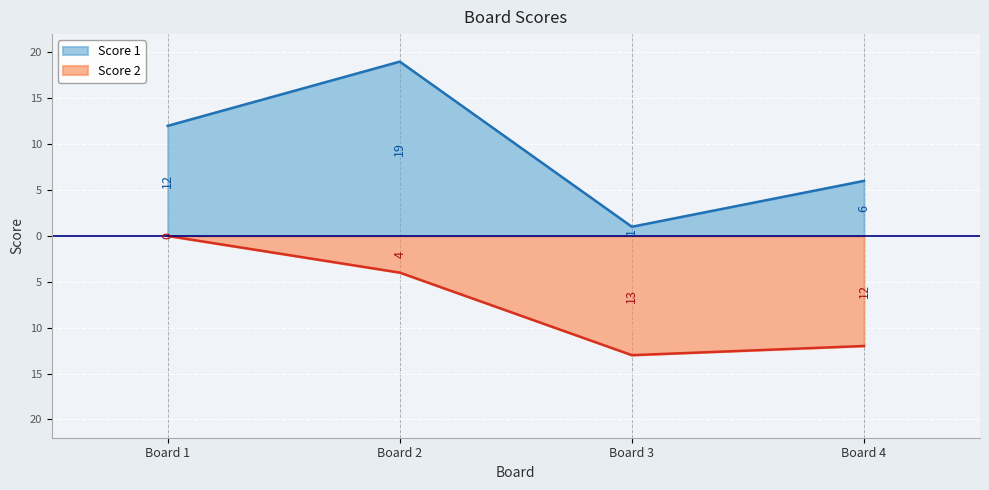

The Score 2 series shows -13 at Board 3. True or false?

True